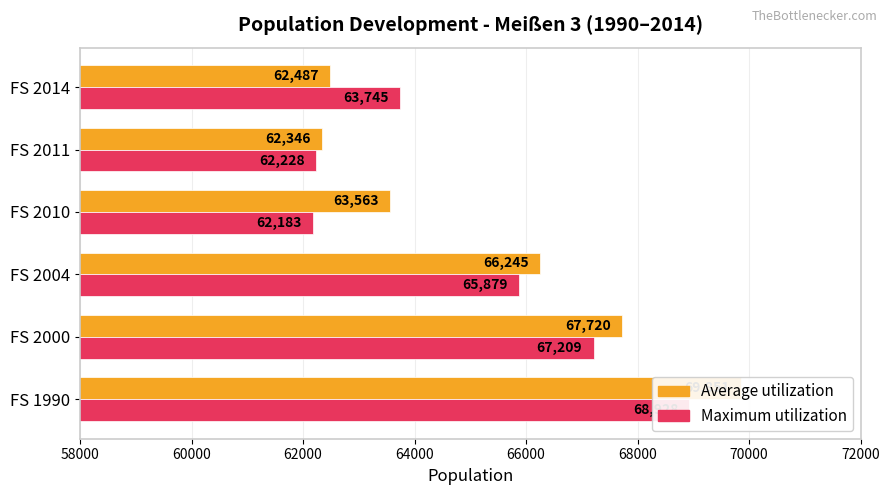

What is the sum of all Maximum utilization values?

390172